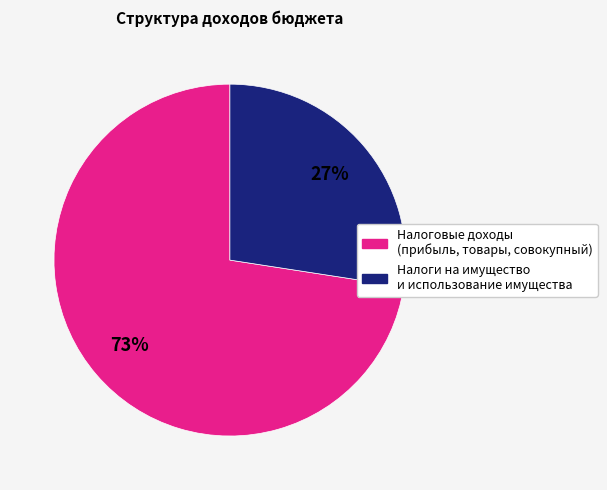

Is there a majority slice in this chart?

Yes